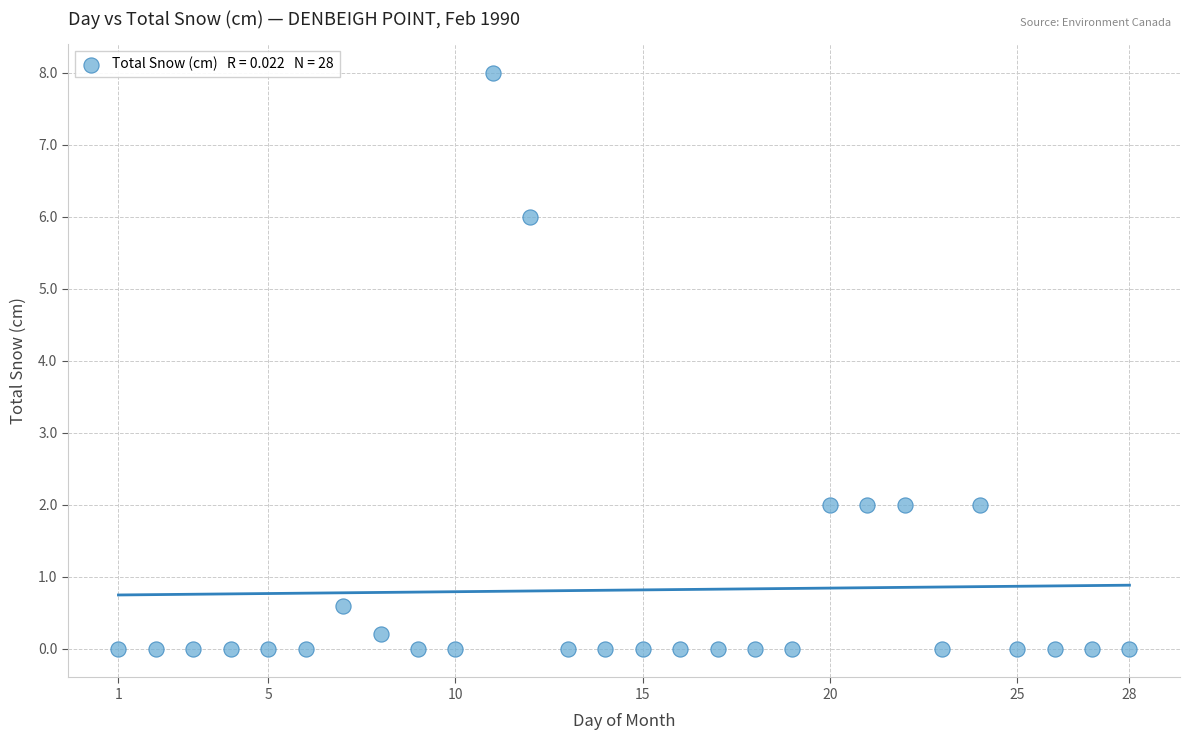

What is the range of X values (max minus min)?

27.0